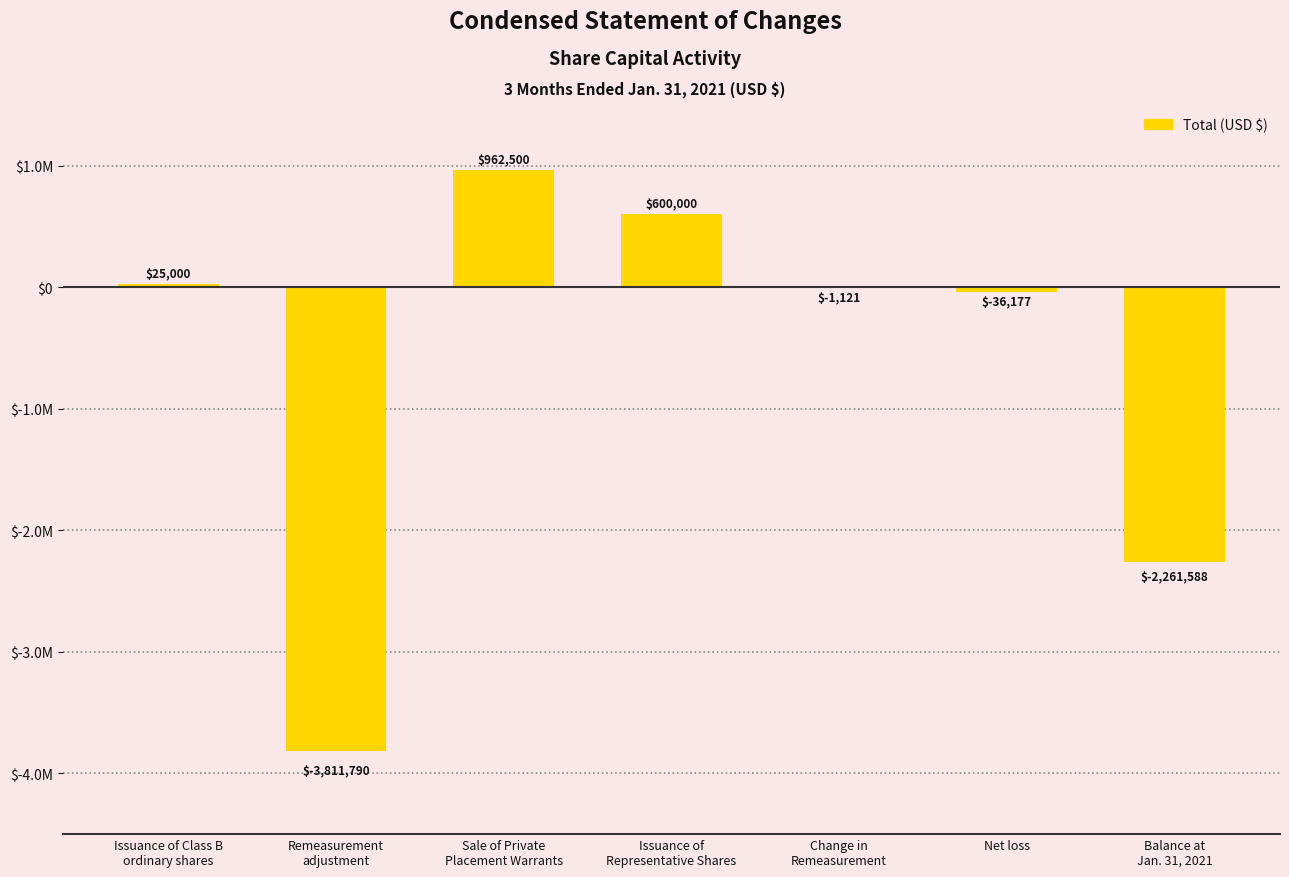

What is the sum of the values at Issuance of
Representative Shares and Balance at
Jan. 31, 2021?

-1661588